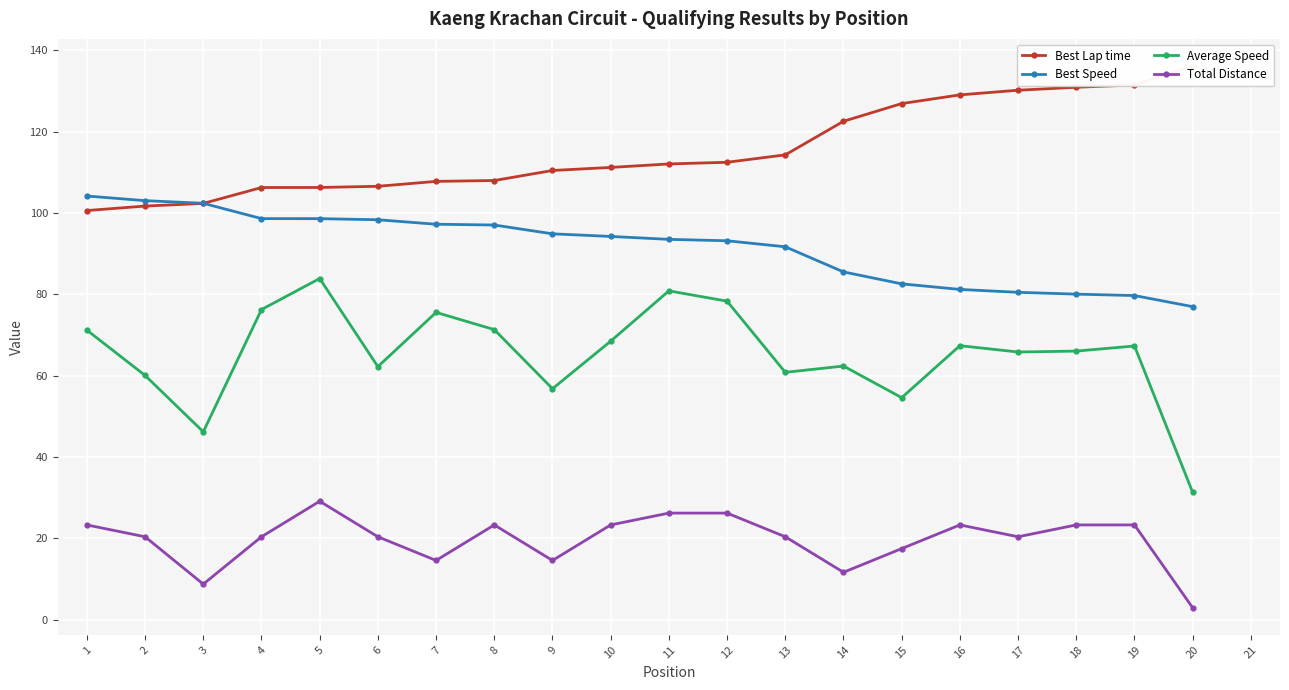

What is the difference between the Best Speed values at 11 and 9?

1.4